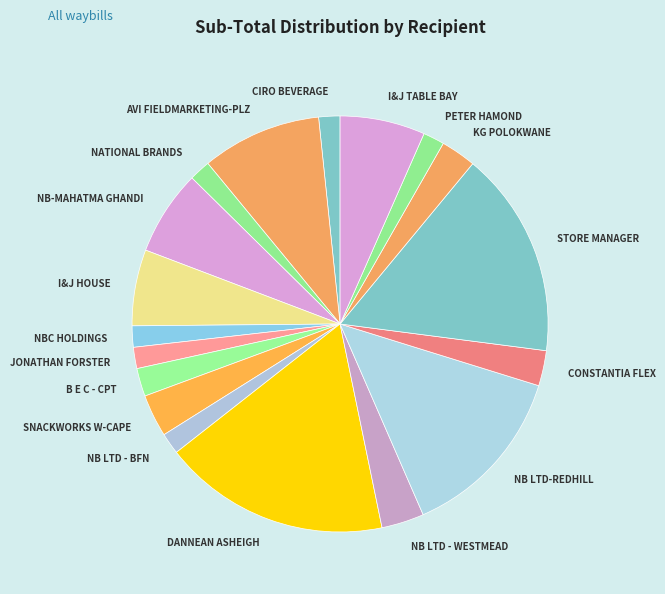

How many segments does this pie chart have?

18